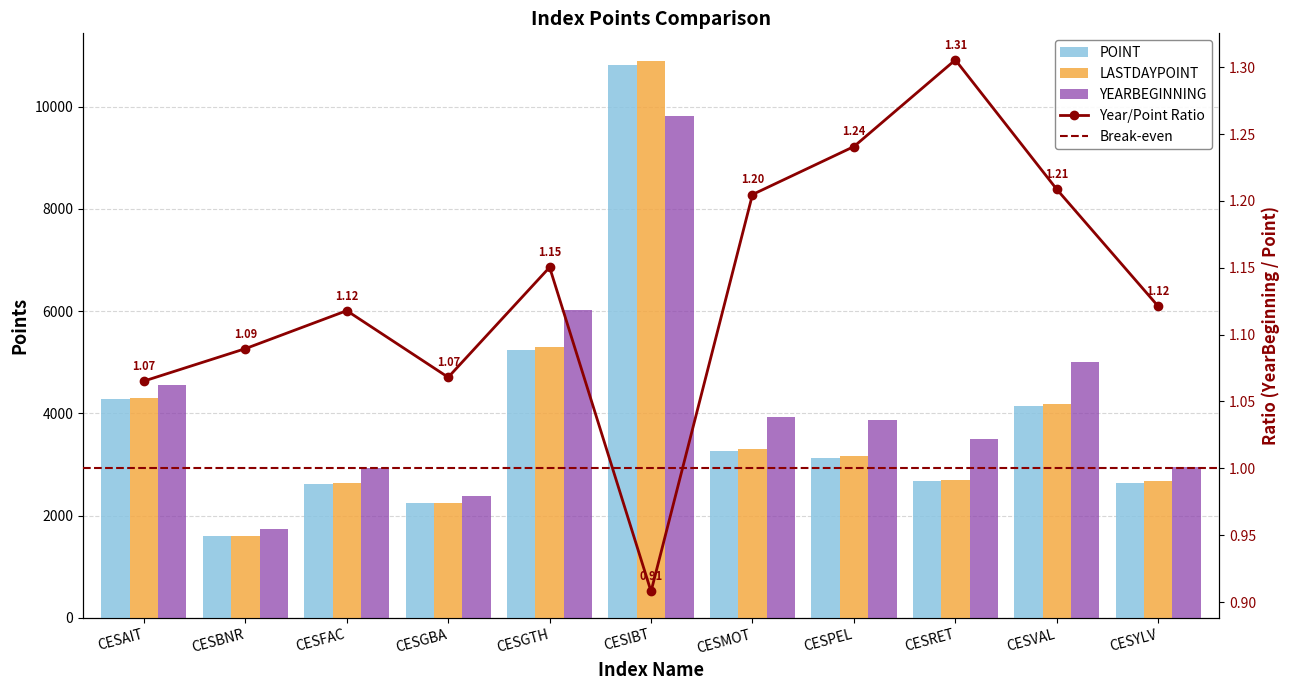

Which label corresponds to the smallest value in the chart?

CESBNR